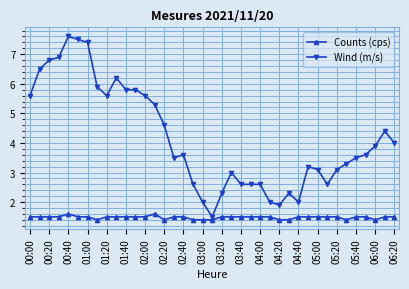

Rank the series by their maximum value, from highest to lowest.

Wind (m/s), Counts (cps)